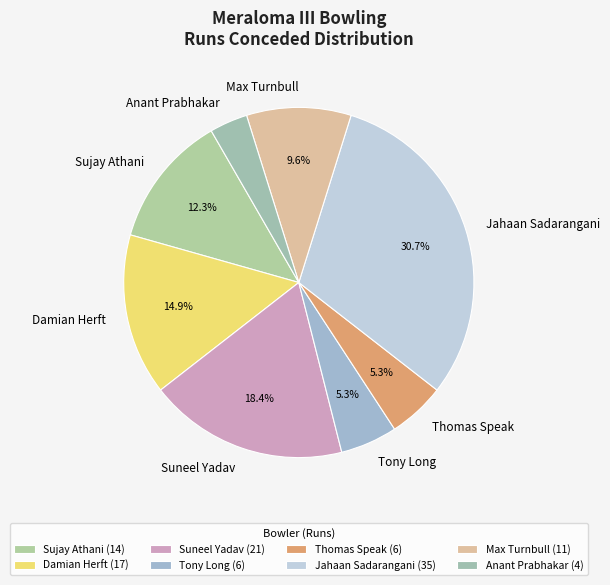

How much of the chart is everything except Jahaan Sadarangani?

69.3%